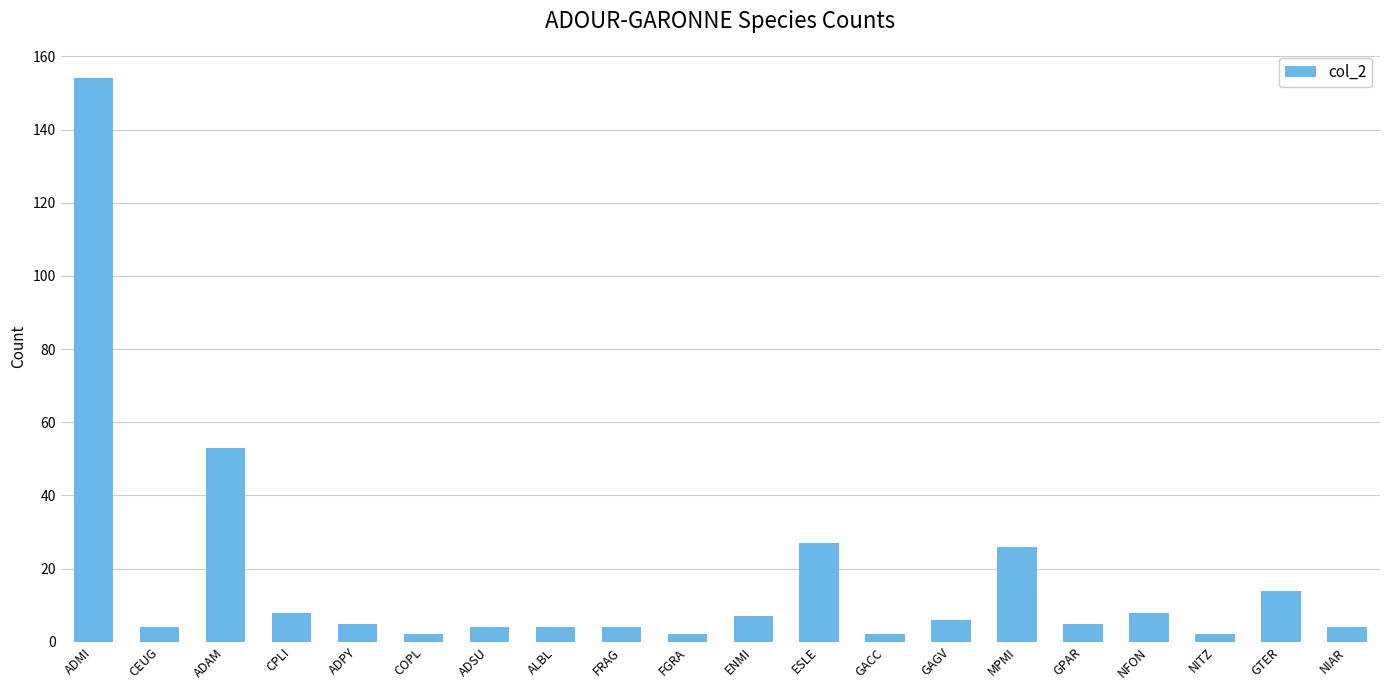

What is the label of the 6th bar from the right?

MPMI